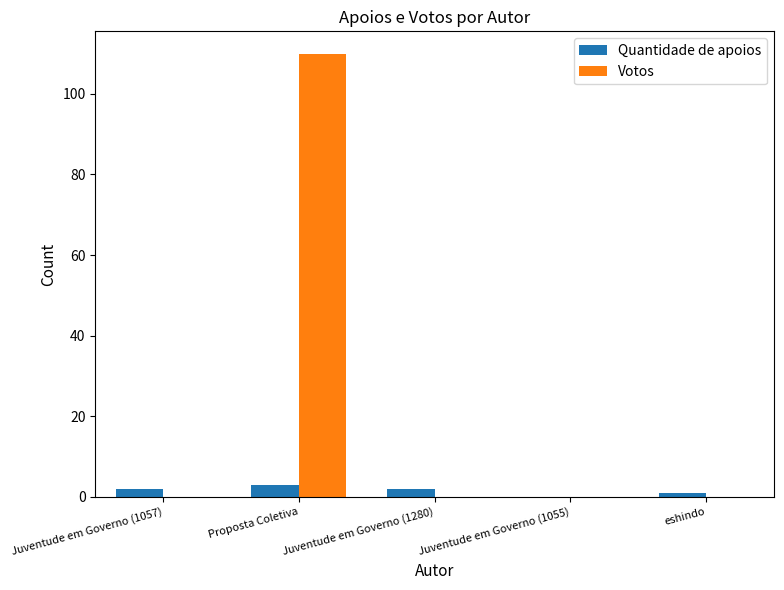

What is the maximum value shown in the chart?

110